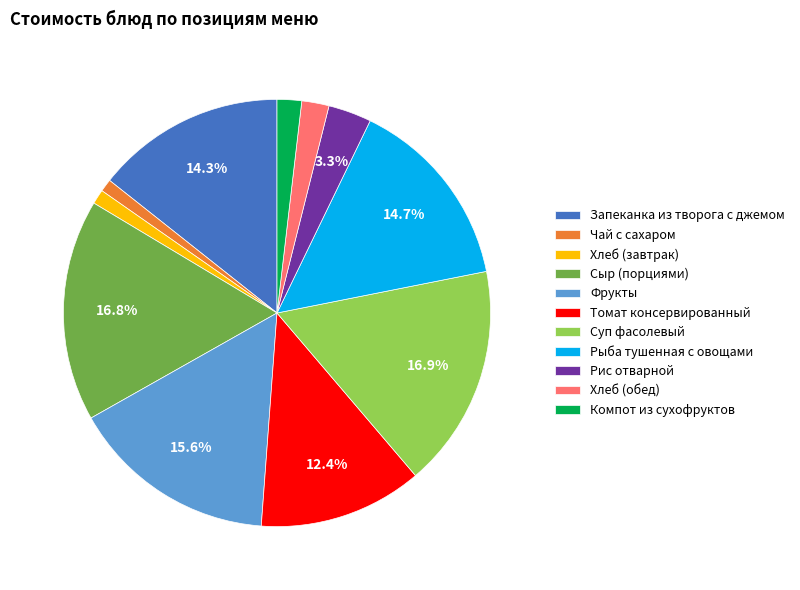

To the nearest percent, what percentage of the pie is Компот из сухофруктов?

2%